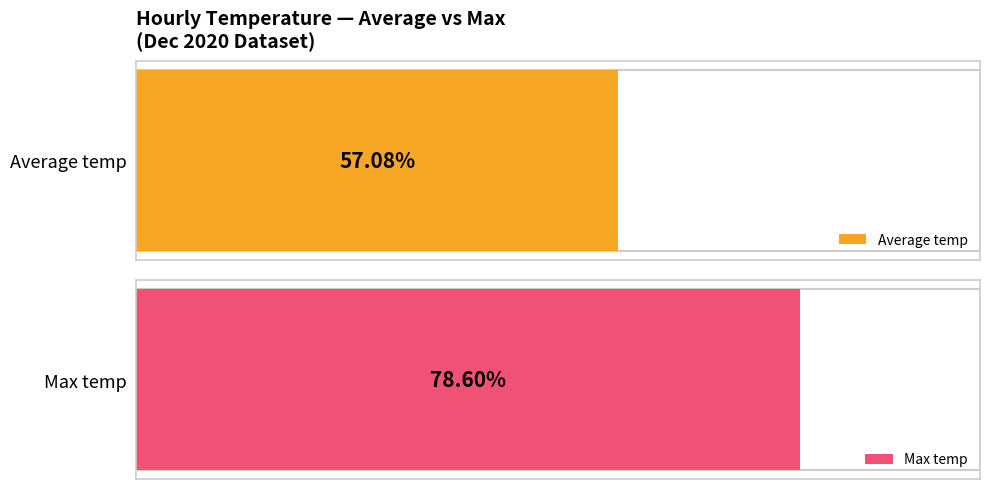

What are all the series names shown in the legend?

Average temp, Max temp